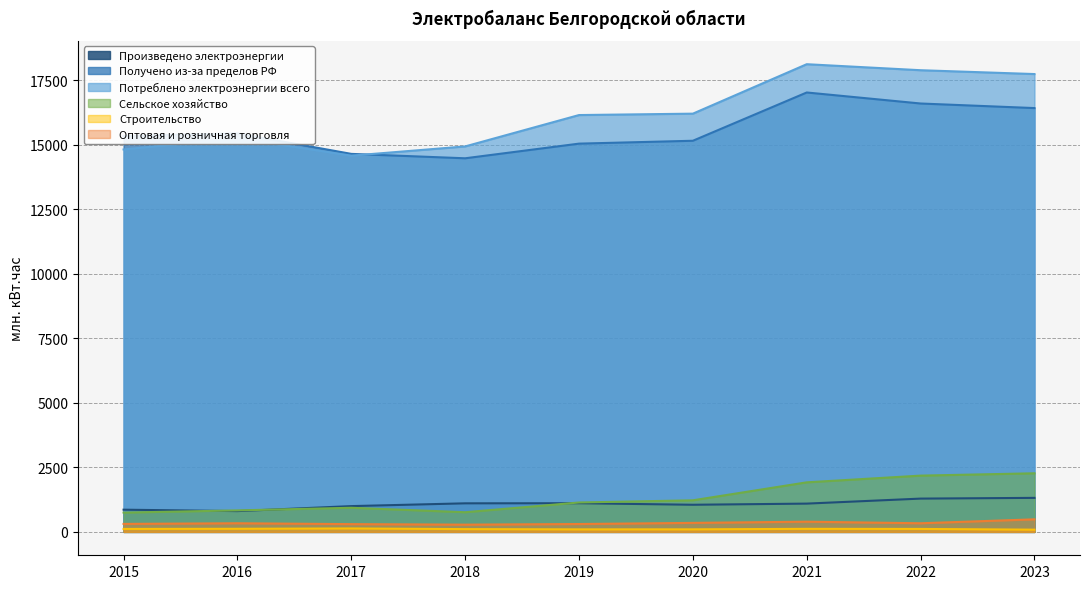

Where is the first local minimum for Строительство?

2019